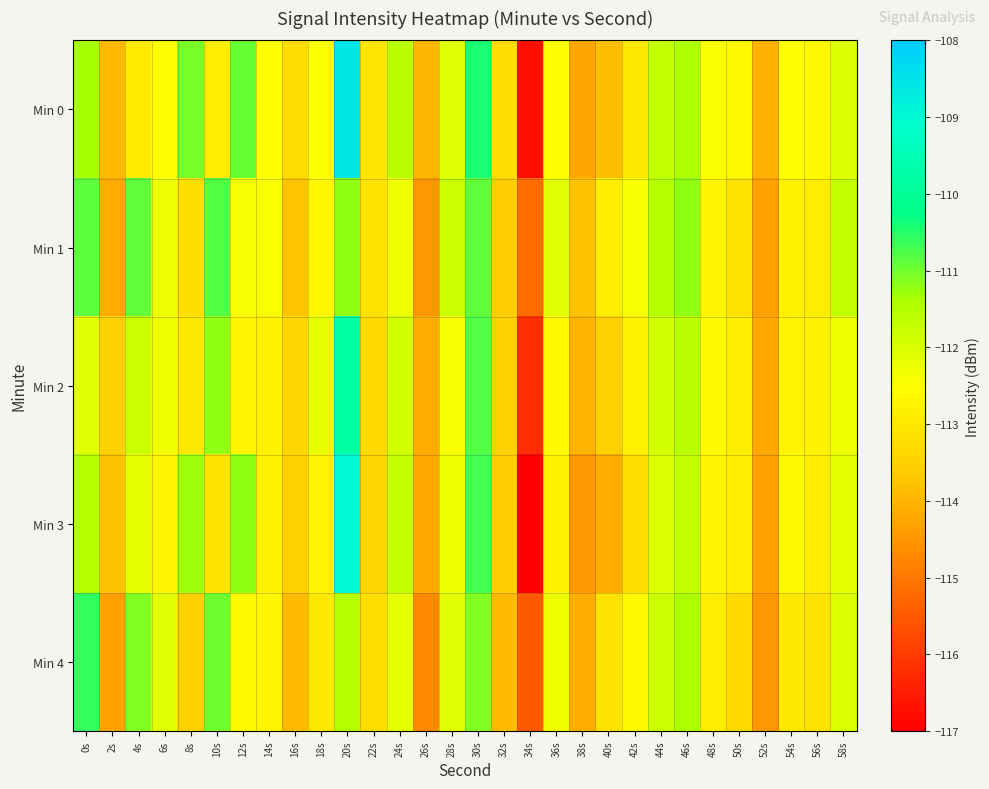

At how many categories does at least one series exceed -116?

30